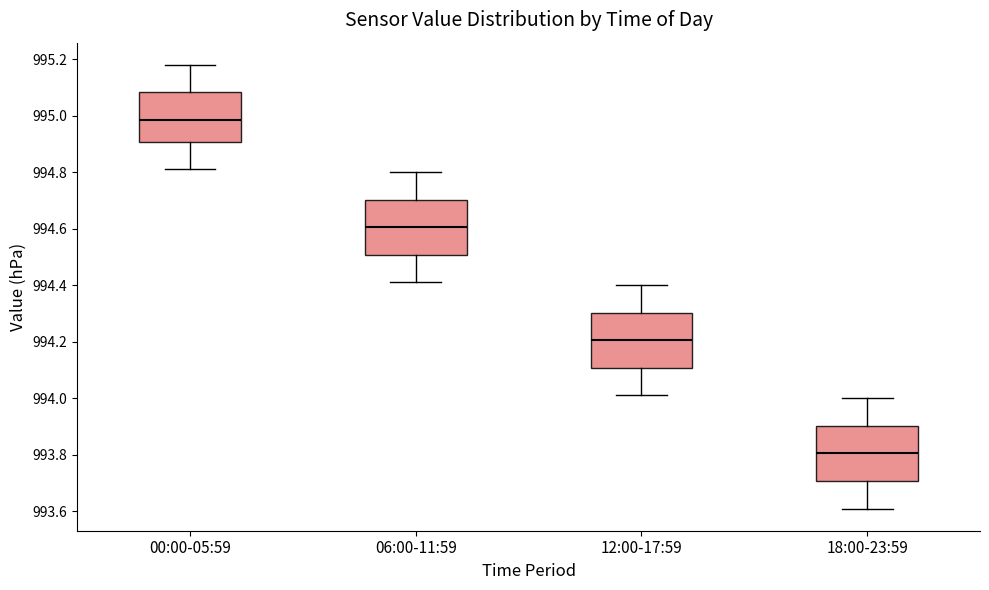

Reading left to right, read every box against the y-axis: the position of its median line, the range the box covers, and the ends of its whiskers. The values are not printed on the chart, so give them approximately, as read against the axis.

00:00-05:59: median 994.98, box 994.90 to 995.08, whiskers 994.82 to 995.18
06:00-11:59: median 994.60, box 994.50 to 994.70, whiskers 994.42 to 994.80
12:00-17:59: median 994.20, box 994.10 to 994.30, whiskers 994.02 to 994.40
18:00-23:59: median 993.80, box 993.70 to 993.90, whiskers 993.62 to 994.00